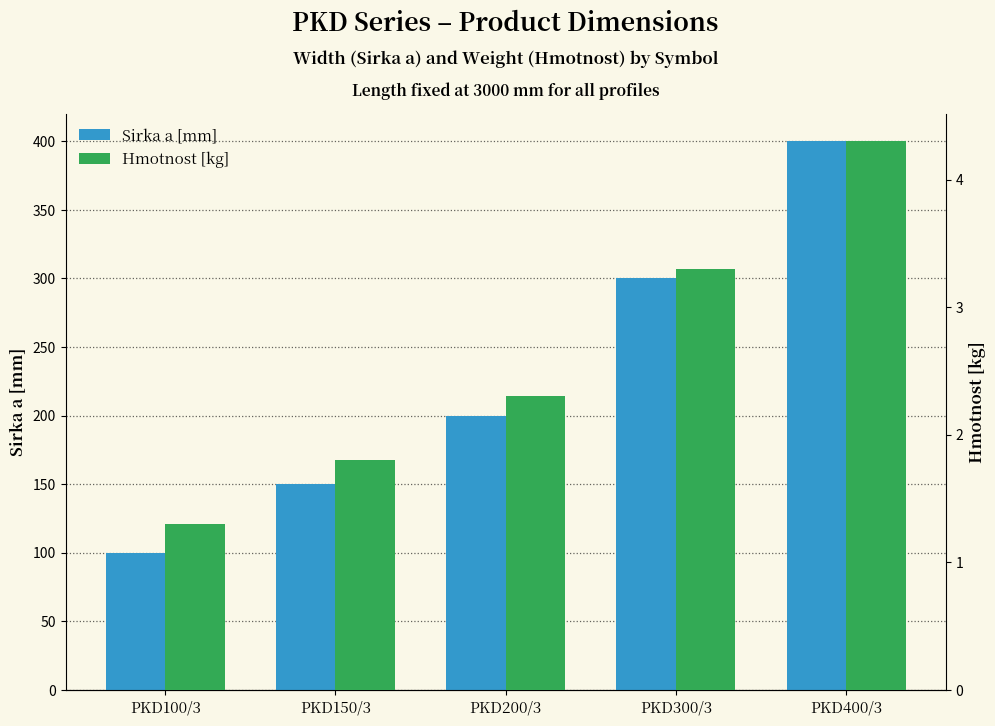

What is the difference between the maximum and minimum values in the Hmotnost [kg] series?

3.0